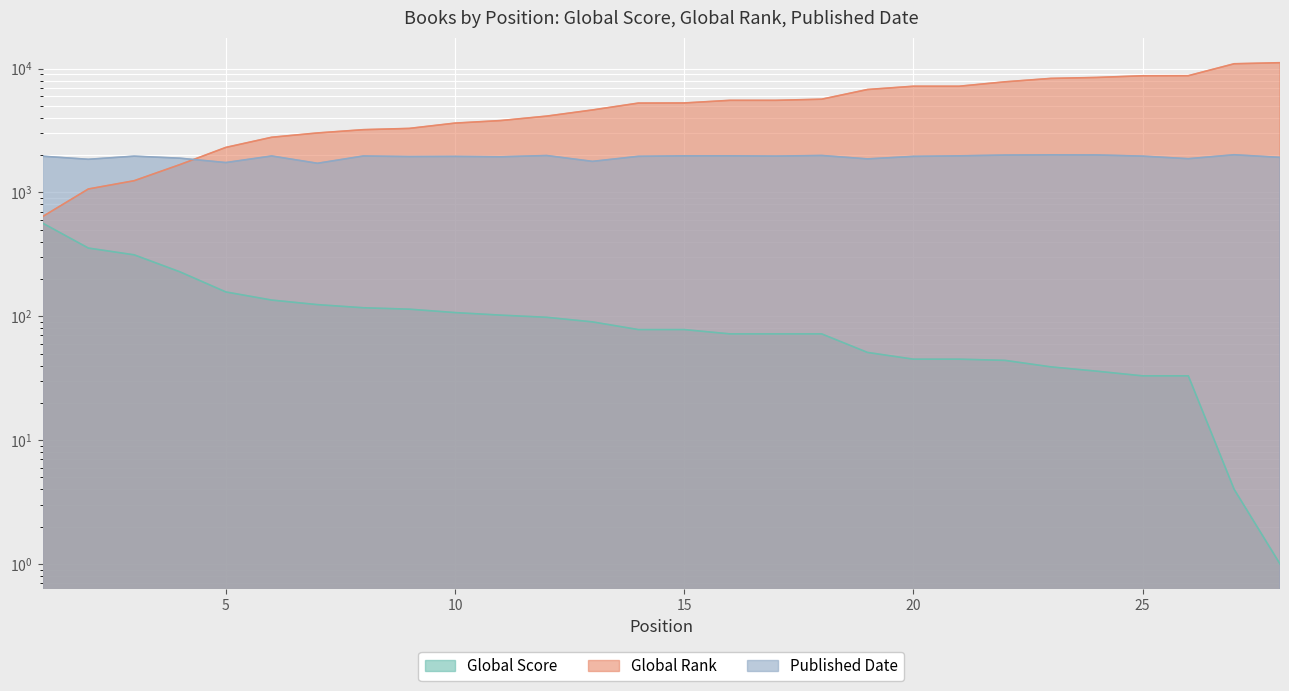

List the series in order of their overall mean, highest first.

Global Rank, Published Date, Global Score